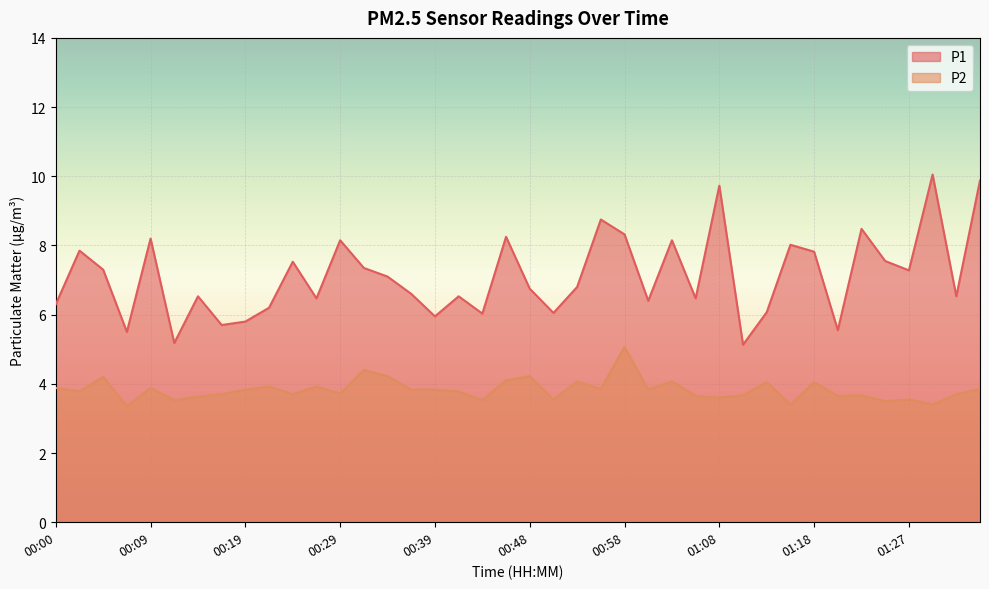

How many lines are shown in the chart?

2